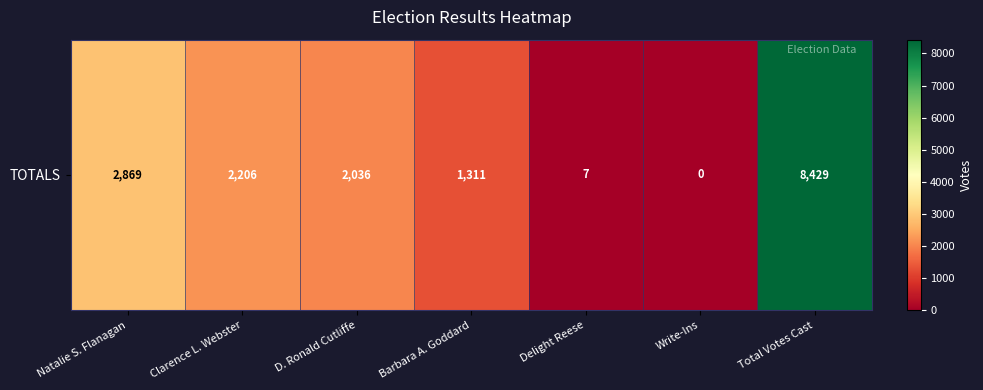

What is the difference between the maximum and minimum values?

8429